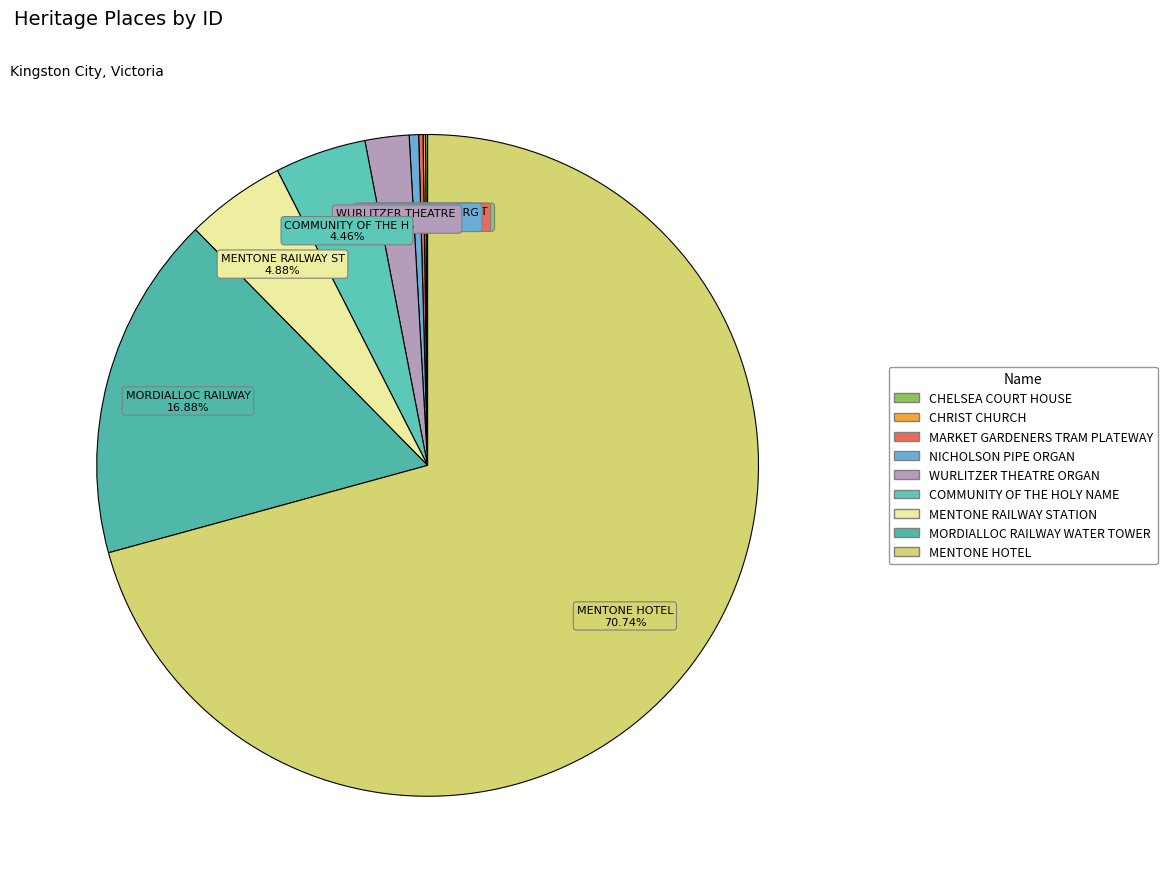

Is MENTONE RAILWAY STATION the majority of the pie?

No